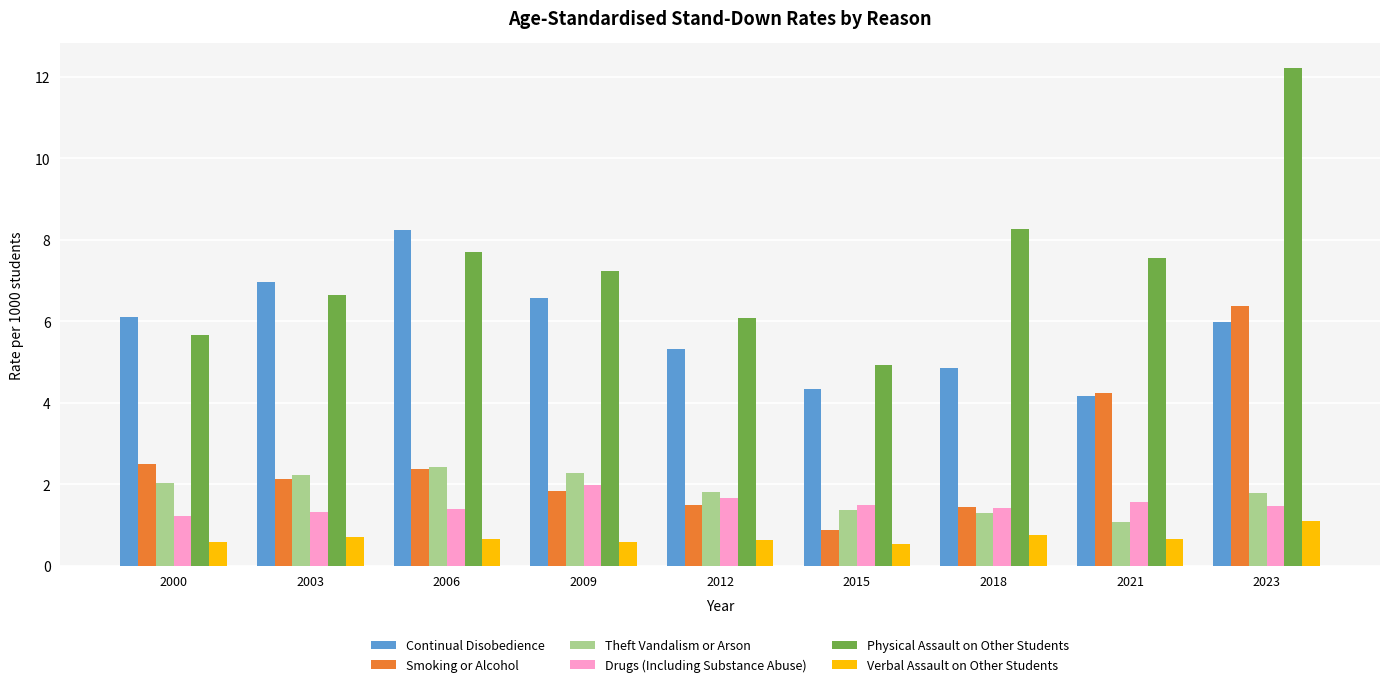

What is the average value of the Physical Assault on Other Students series?

7.4